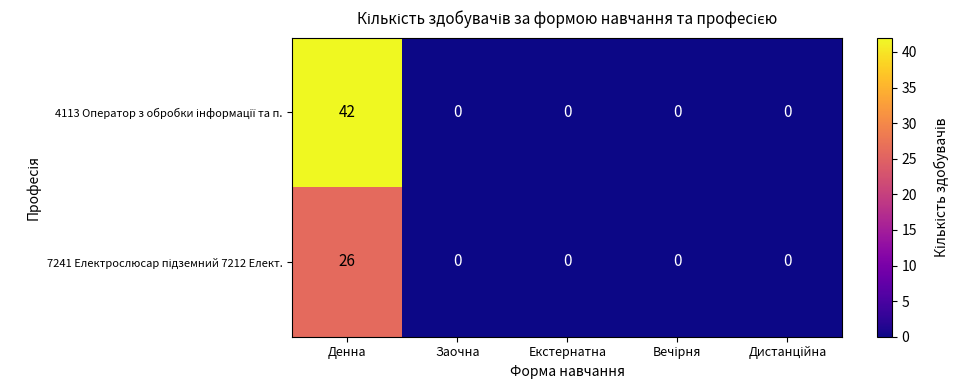

At which category is the sum across all series the highest?

Денна